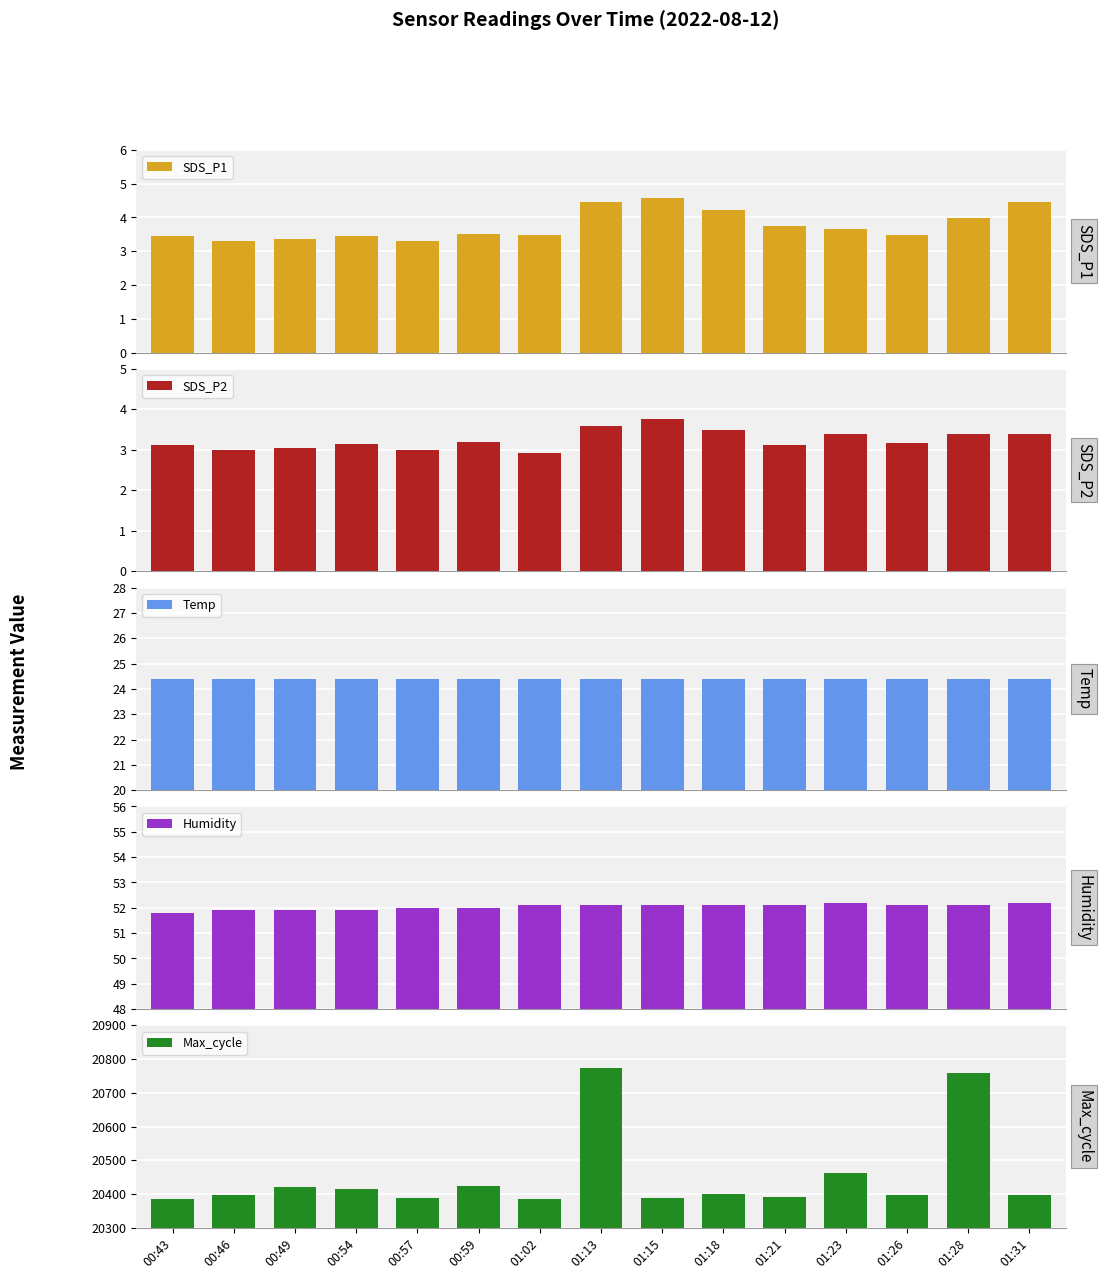

Rank the categories by Max_cycle value from highest to lowest.

01:13, 01:28, 01:23, 00:59, 00:49, 00:54, 01:18, 00:46, 01:26, 01:31, 01:21, 00:57, 01:15, 00:43, 01:02